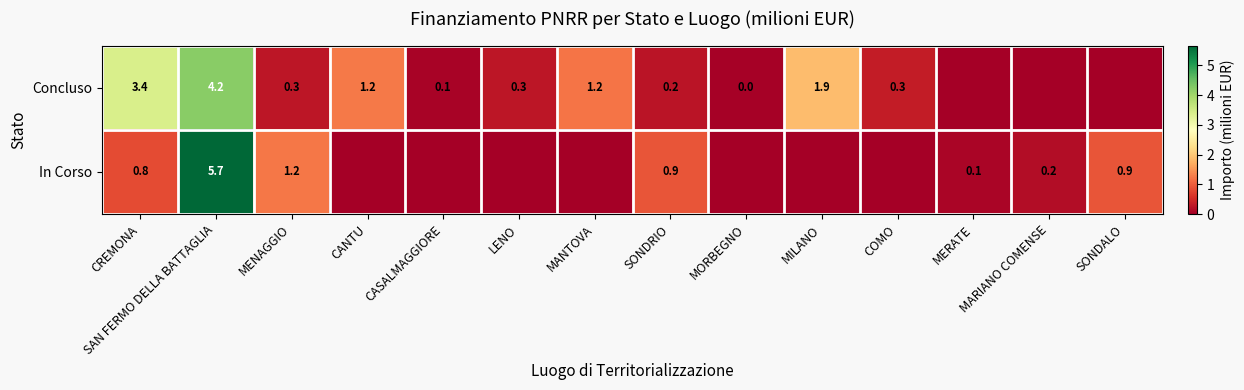

At SAN FERMO DELLA BATTAGLIA, list the series in order from largest to smallest.

In Corso, Concluso